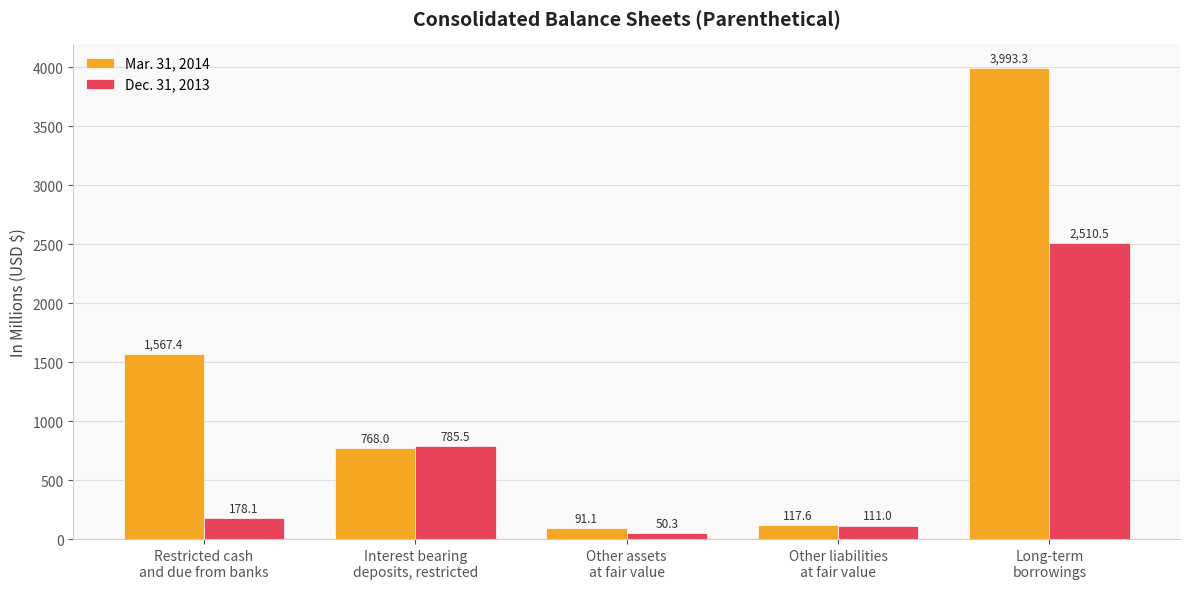

Which series has the widest spread of values?

Mar. 31, 2014